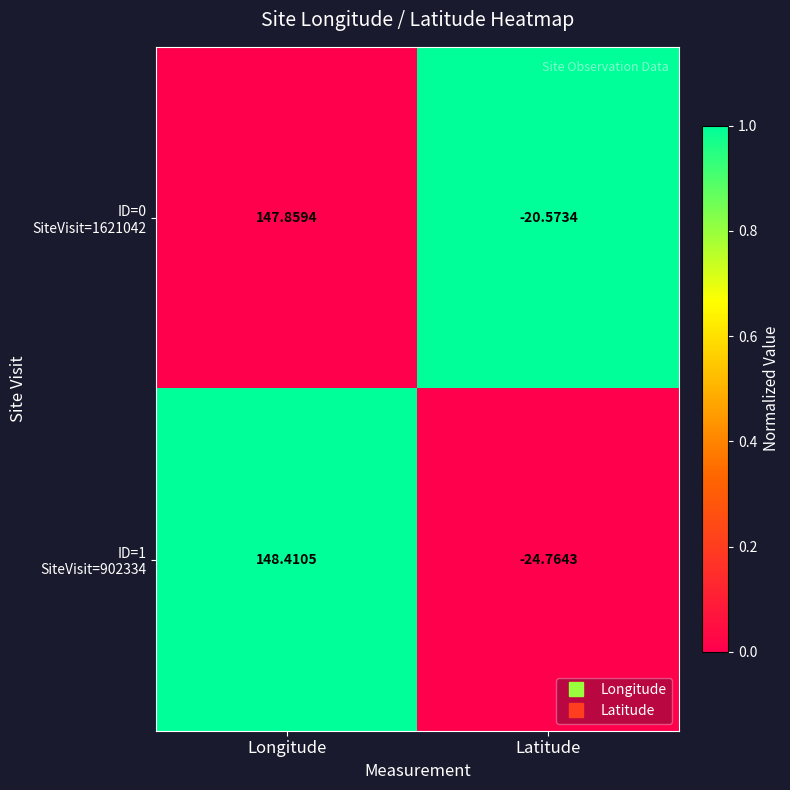

What is the spread (max minus min) of values at Longitude?

0.6